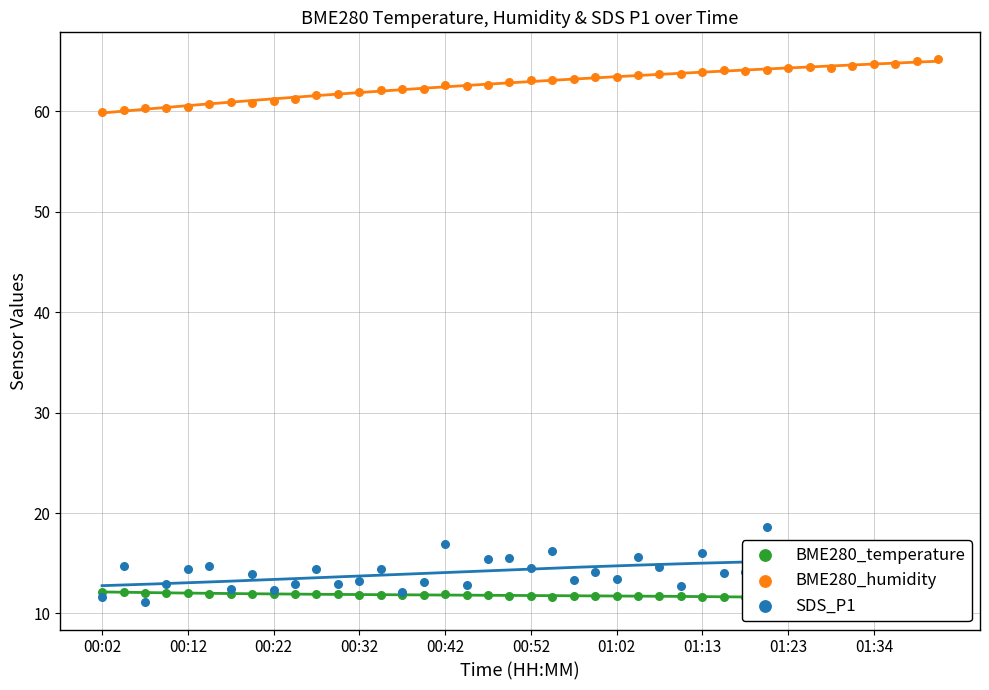

Which series contains the lowest Y value?

SDS_P1